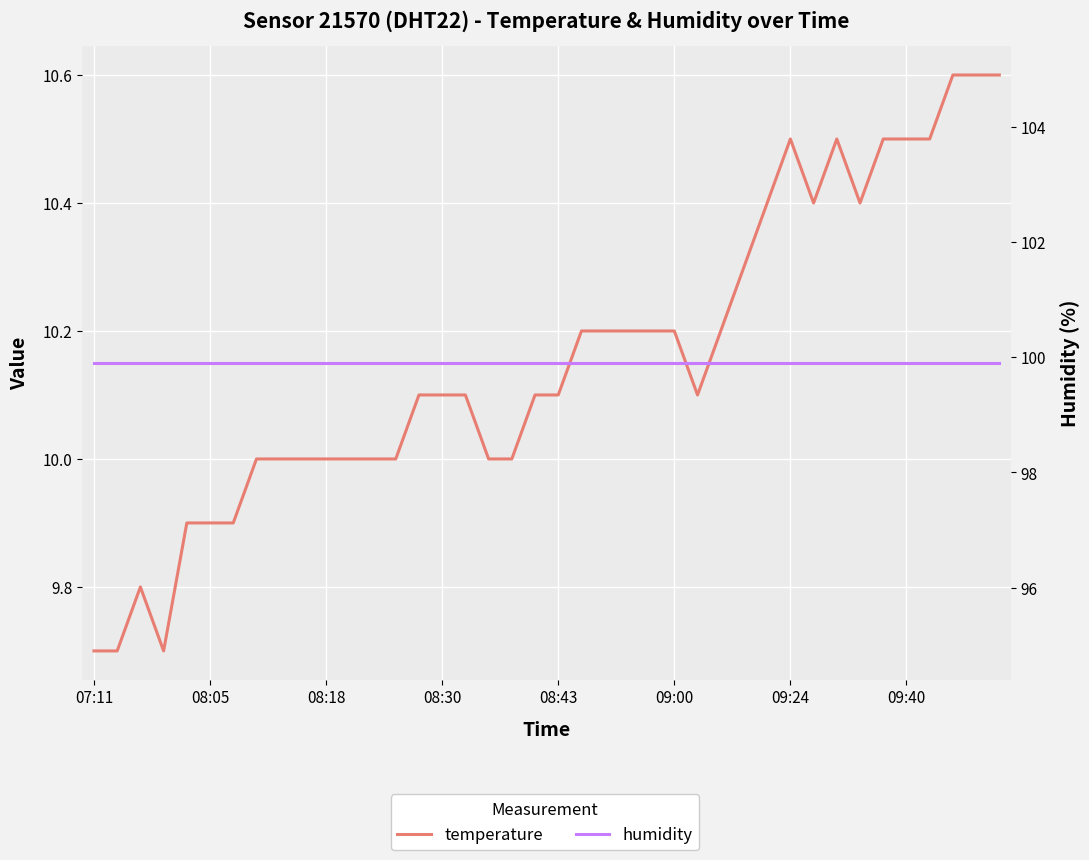

True or false: humidity and temperature cross at least once.

False